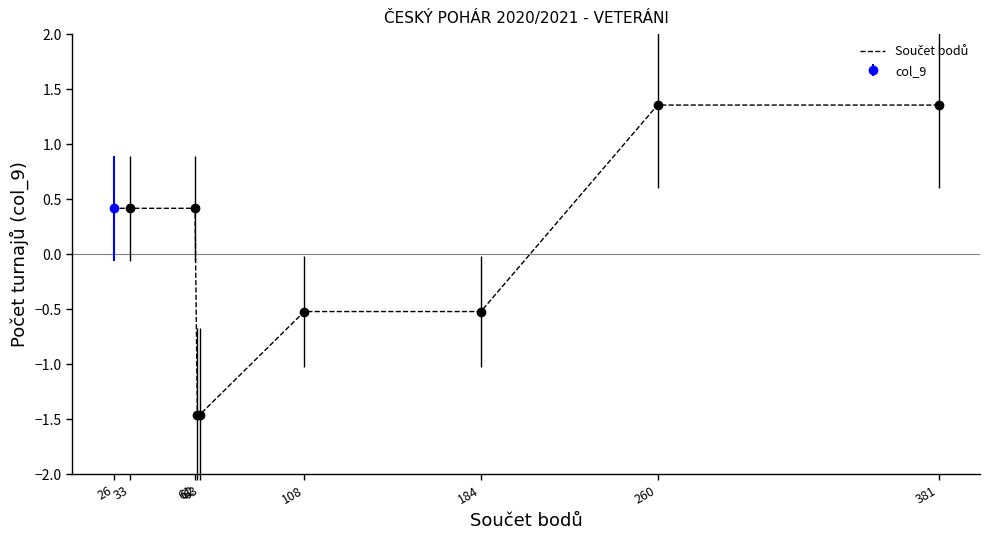

Reading left to right, list all the values displayed in this chart.

381=1.4	260=1.4	184=-0.5	108=-0.5	63=-1.5	62=-1.5	61=0.4	33=0.4	26=0.4